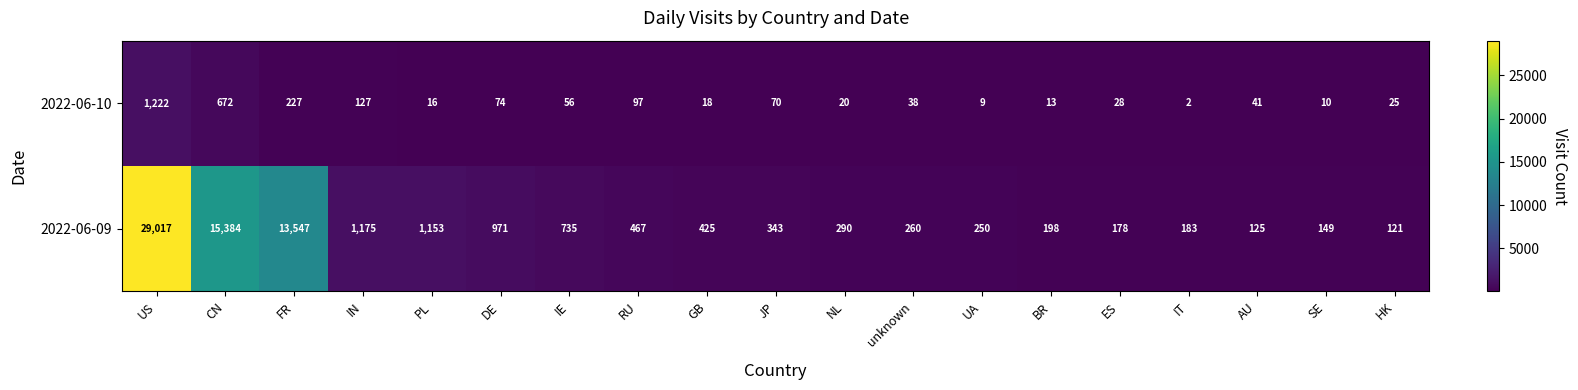

Which series has the largest total across all categories?

2022-06-09